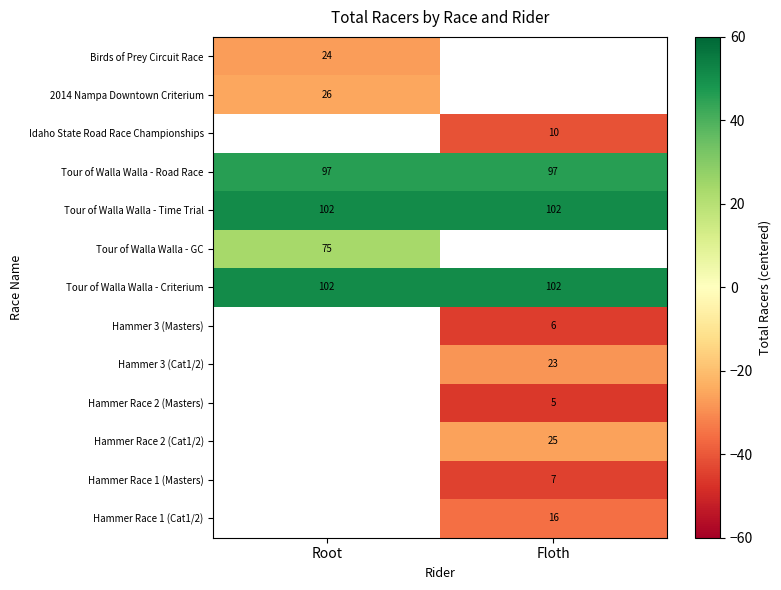

Is the value of Hammer Race 2 (Cat1/2) at Floth greater than the value of Hammer Race 1 (Cat1/2) at Floth?

Yes